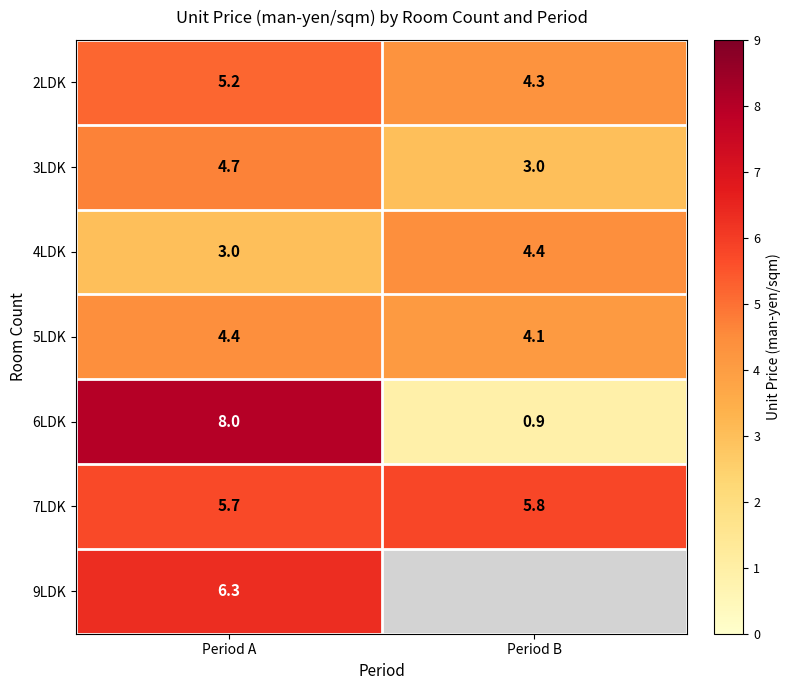

How many values in the 4LDK series are below 4?

1